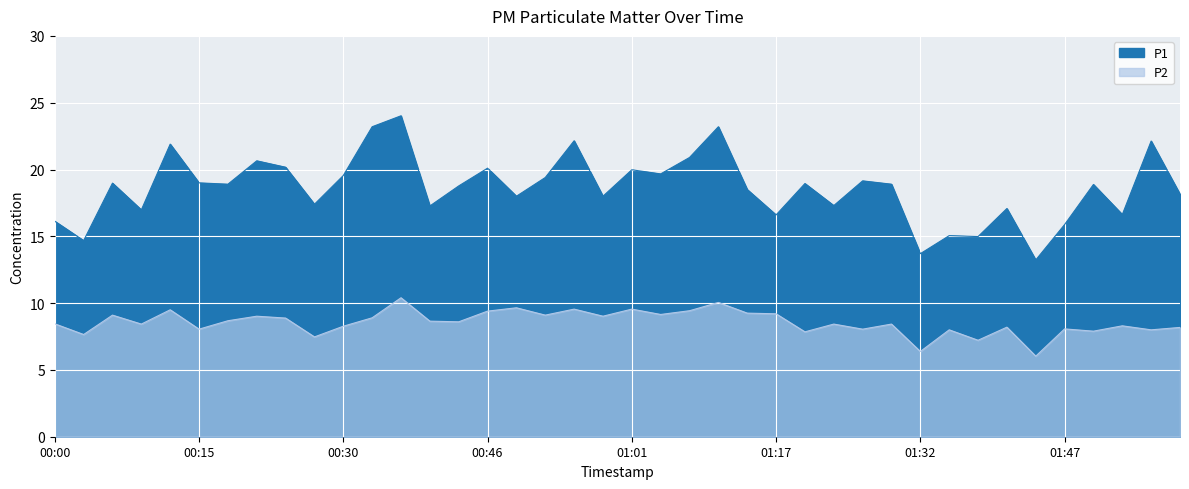

What position from the left is 01:07?

23